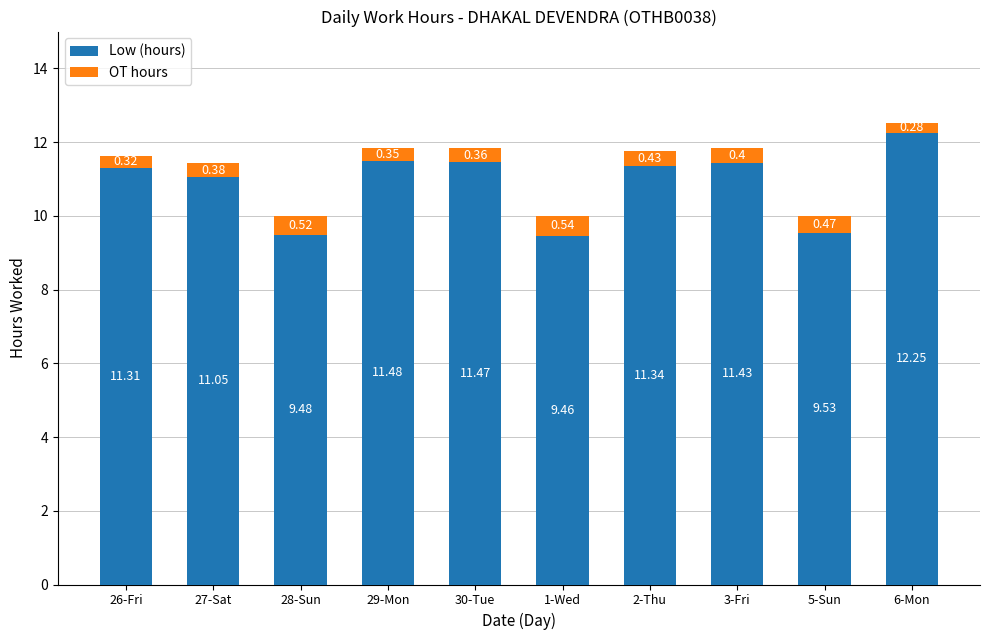

At which category is the sum across all series the highest?

6-Mon